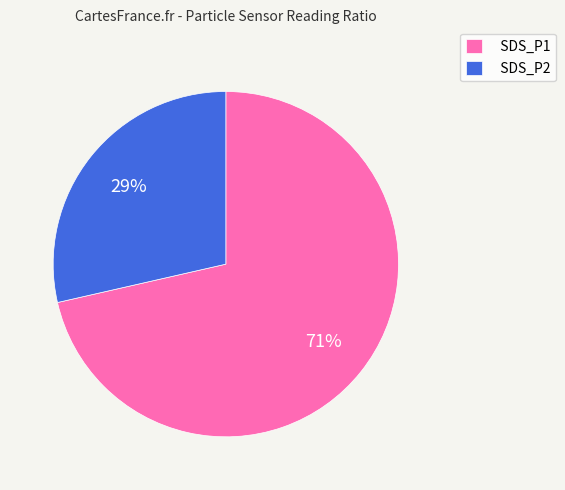

Is SDS_P2 the majority of the pie?

No